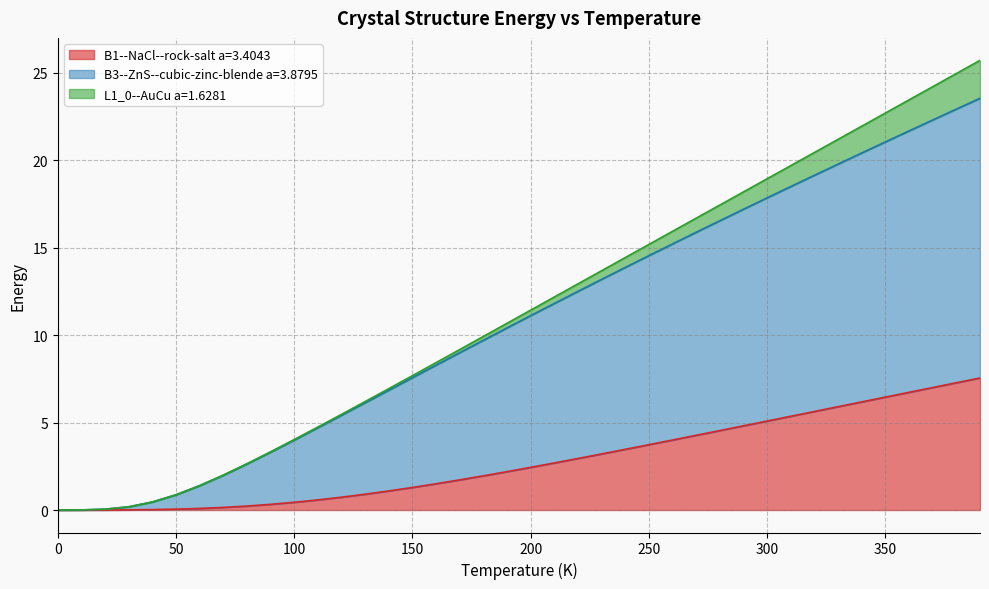

Which series has the widest spread of values?

B3--ZnS--cubic-zinc-blende a=3.8795